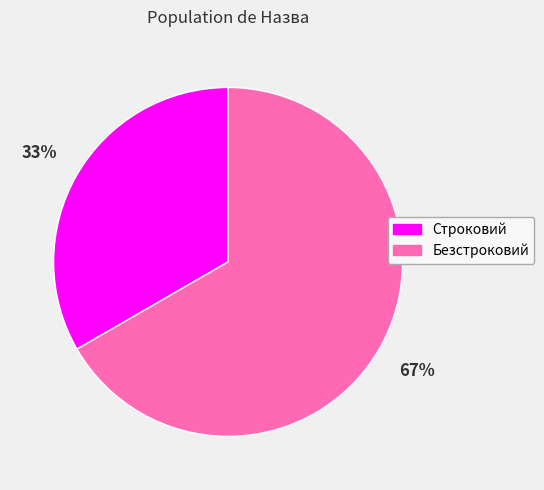

The Безстроковий slice represents 67% of the pie. True or false?

True